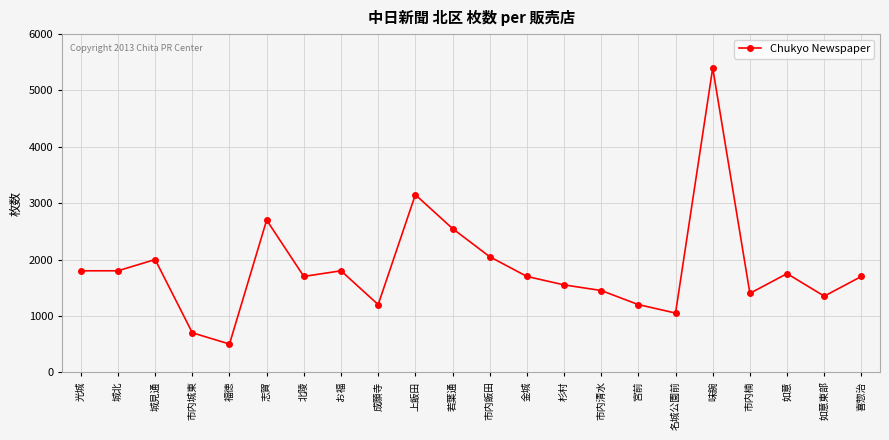

Where is the first local maximum?

城見通